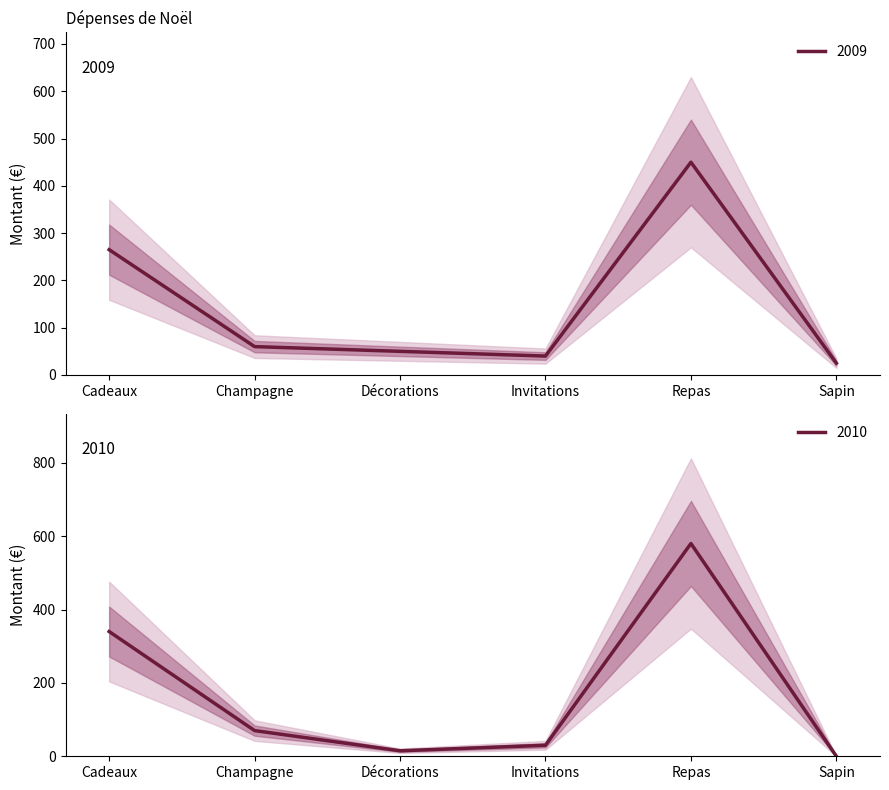

What is the difference between the maximum and minimum values in the 2009 series?

425